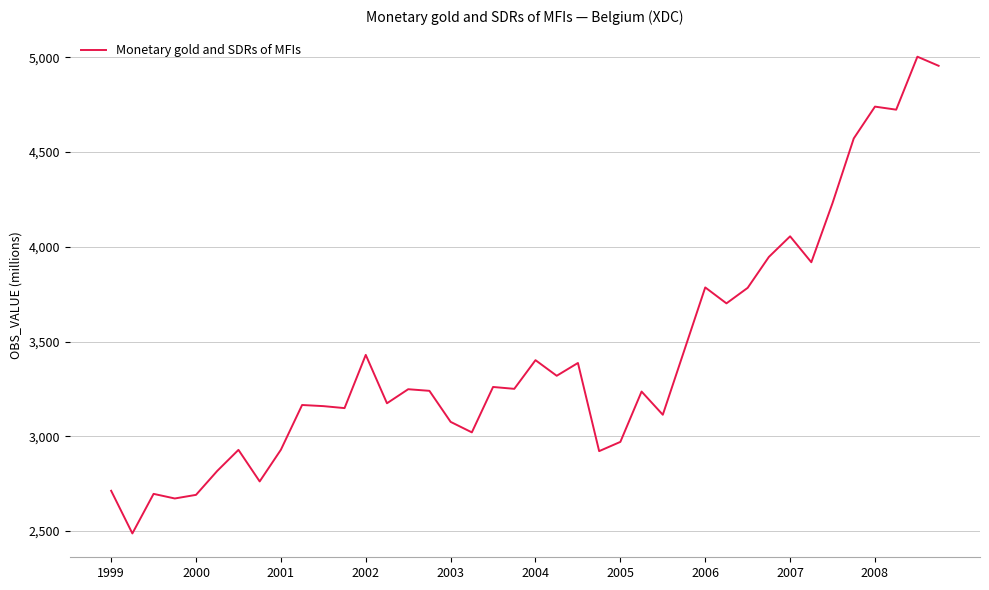

What is the greatest value displayed?

5003.3